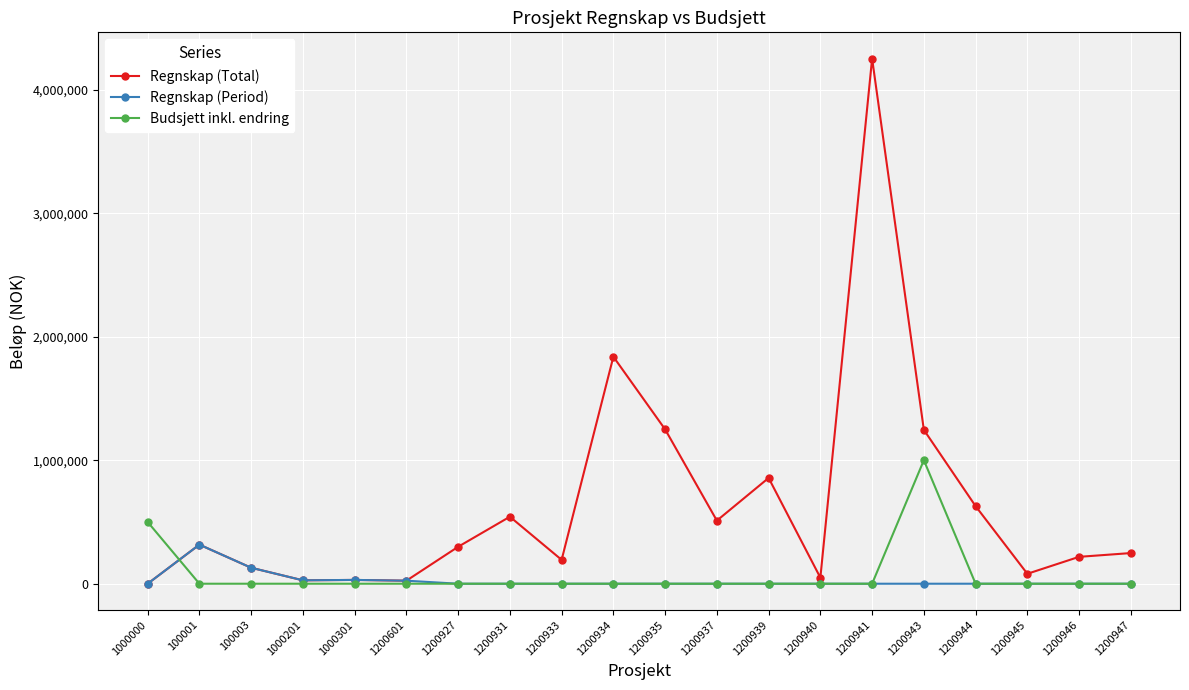

What is the label of the 6th point from the right?

1200941